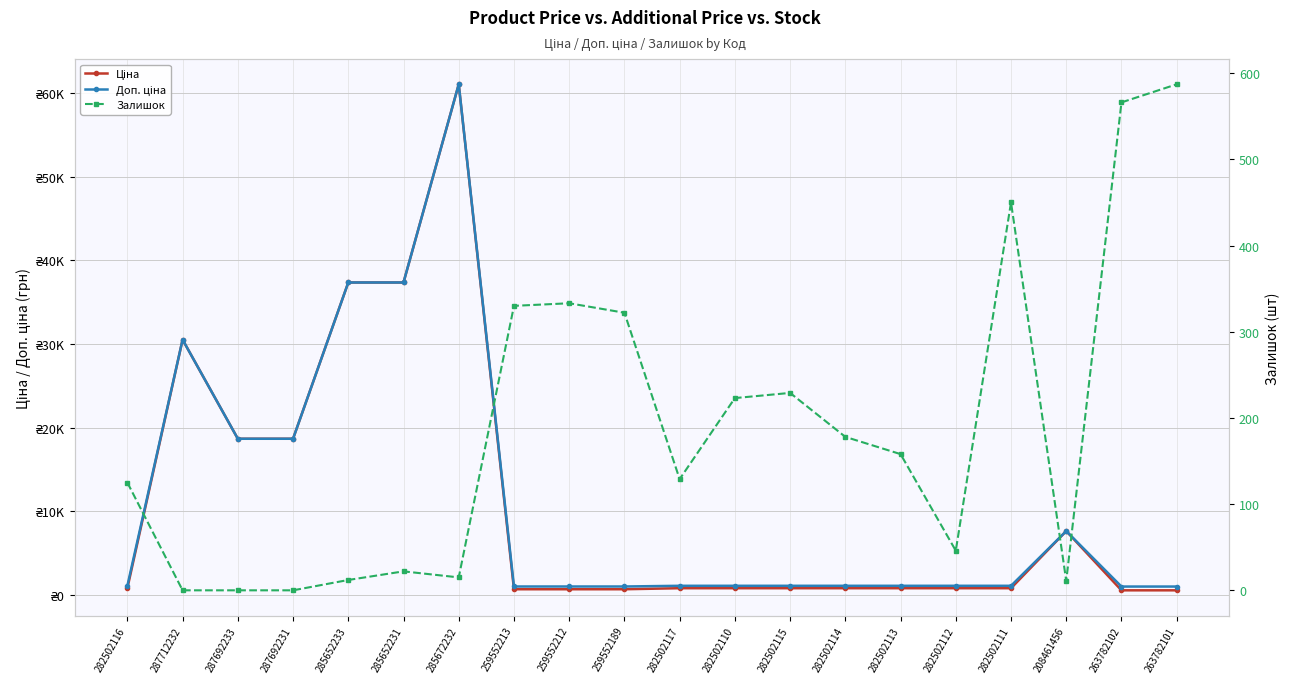

What is the difference between the second highest and minimum values in the Ціна series?

36782.8